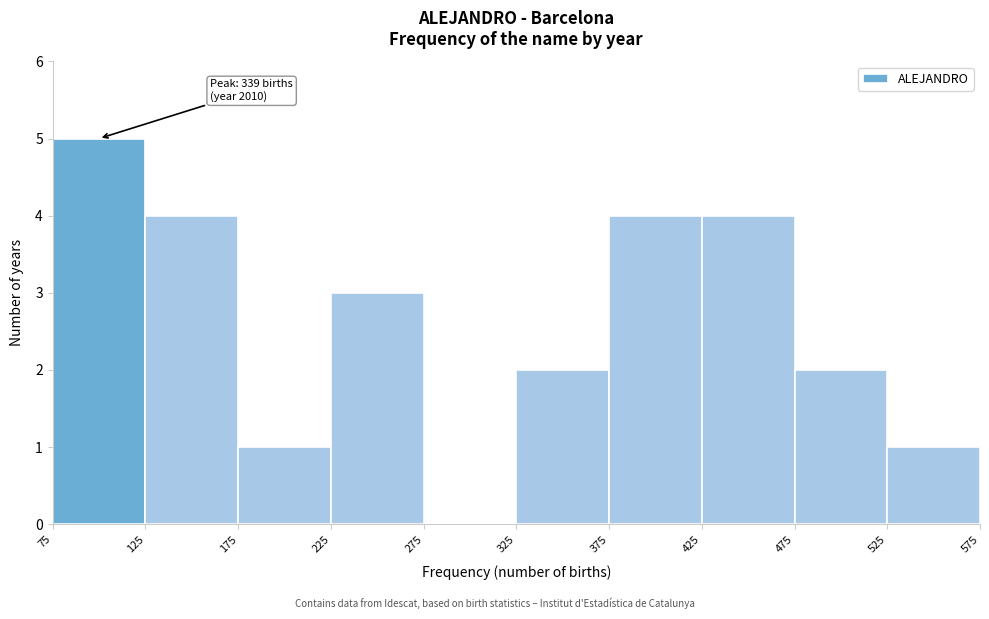

Over which range of the x-axis is the bar tallest?

75 to 125